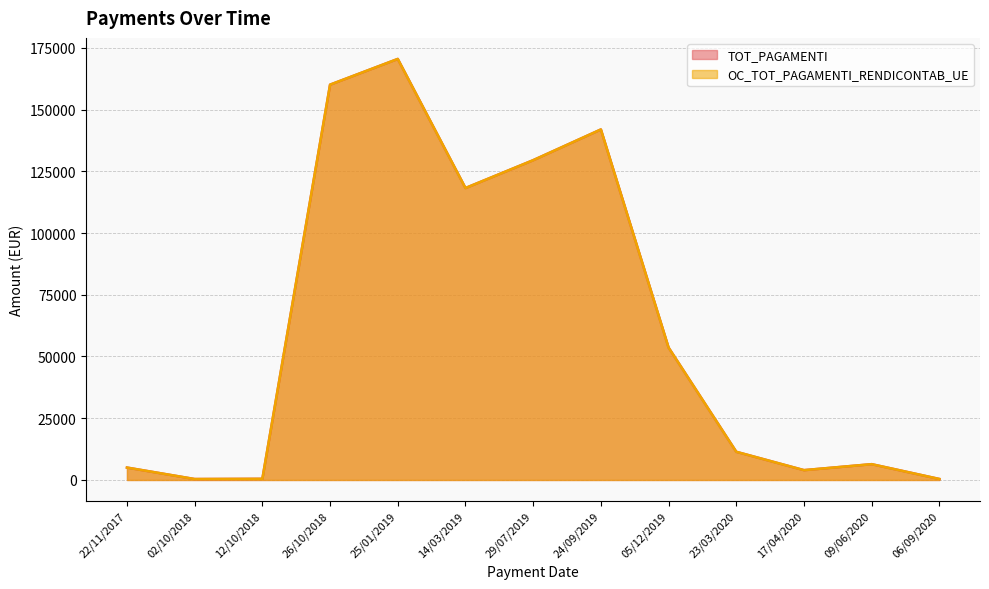

What are all the series names shown in the legend?

TOT_PAGAMENTI, OC_TOT_PAGAMENTI_RENDICONTAB_UE